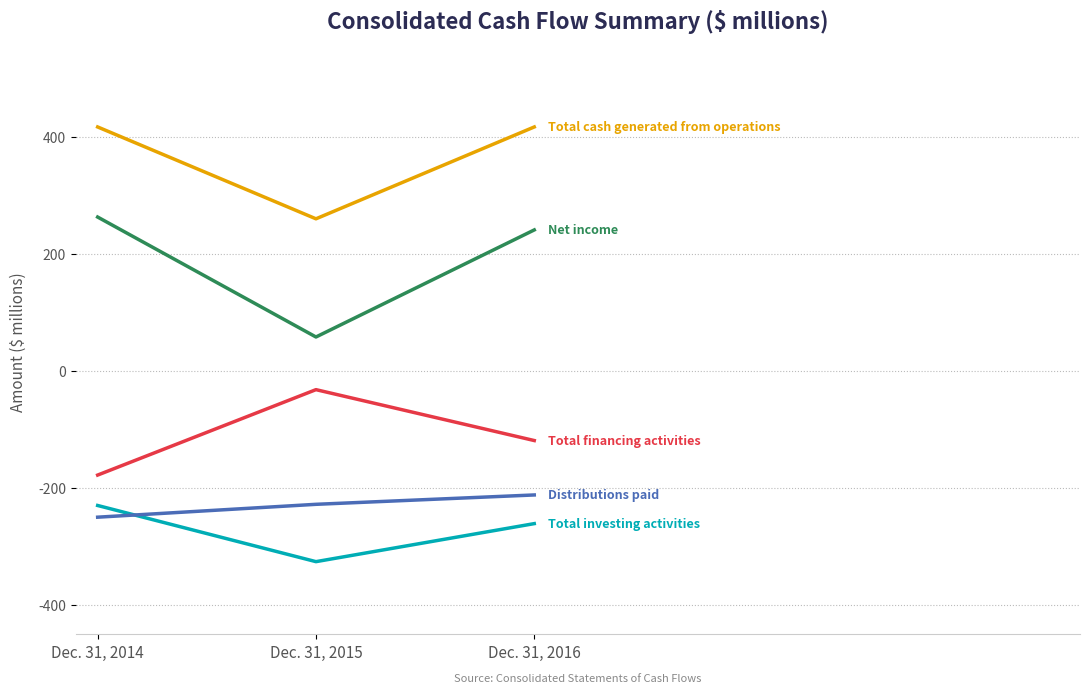

What is the spread (max minus min) of values at Dec. 31, 2014?

667